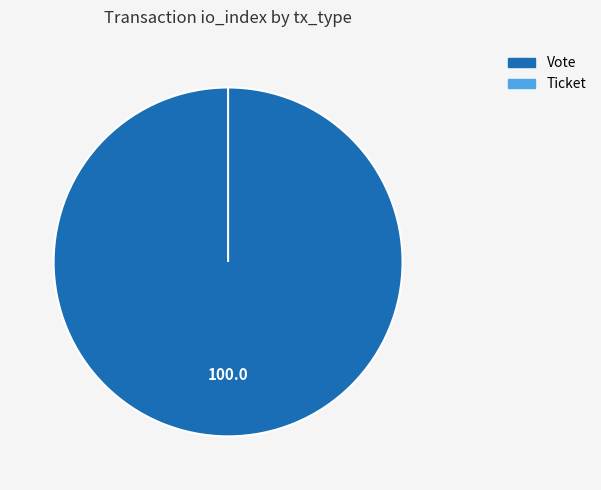

Rank the categories by value from highest to lowest.

Vote, Ticket